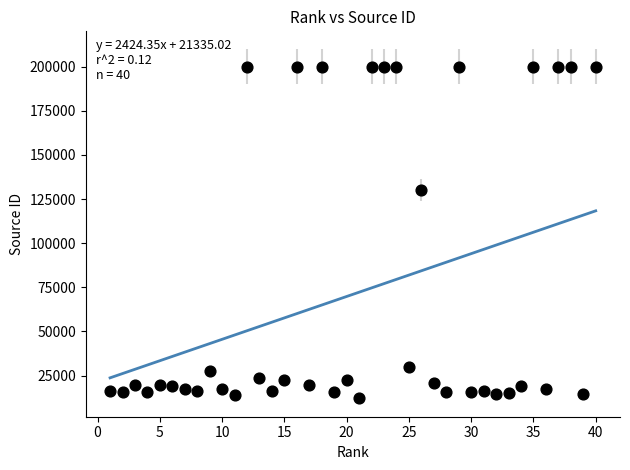

What Y value in the scatter plot is closest to 106141?

130100